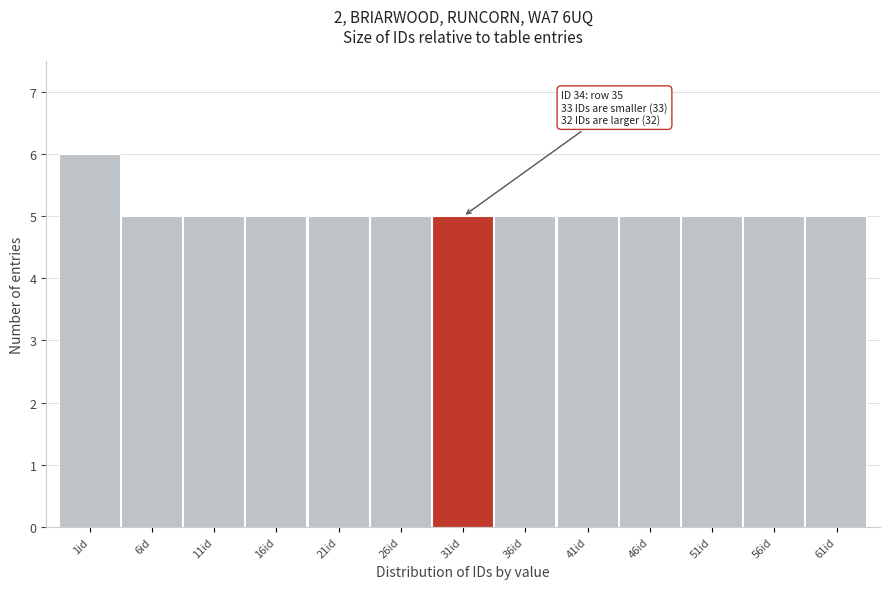

Reading left to right, transcribe all the data shown in this chart.

1id=6	6id=5	11id=5	16id=5	21id=5	26id=5	31id=5	36id=5	41id=5	46id=5	51id=5	56id=5	61id=5